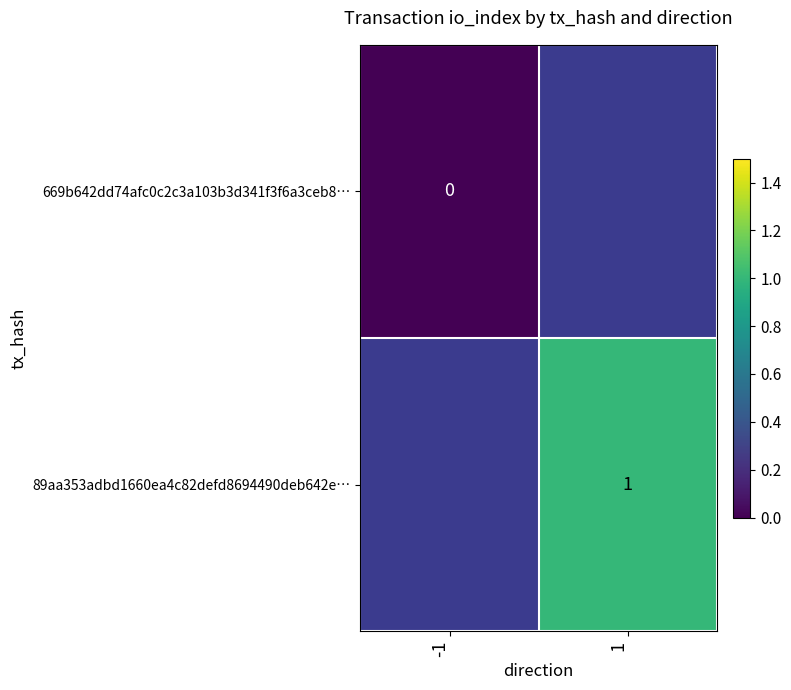

True or false: 89aa353adbd1660ea4c82defd8694490deb642e… has a value of 1 at 1.

True